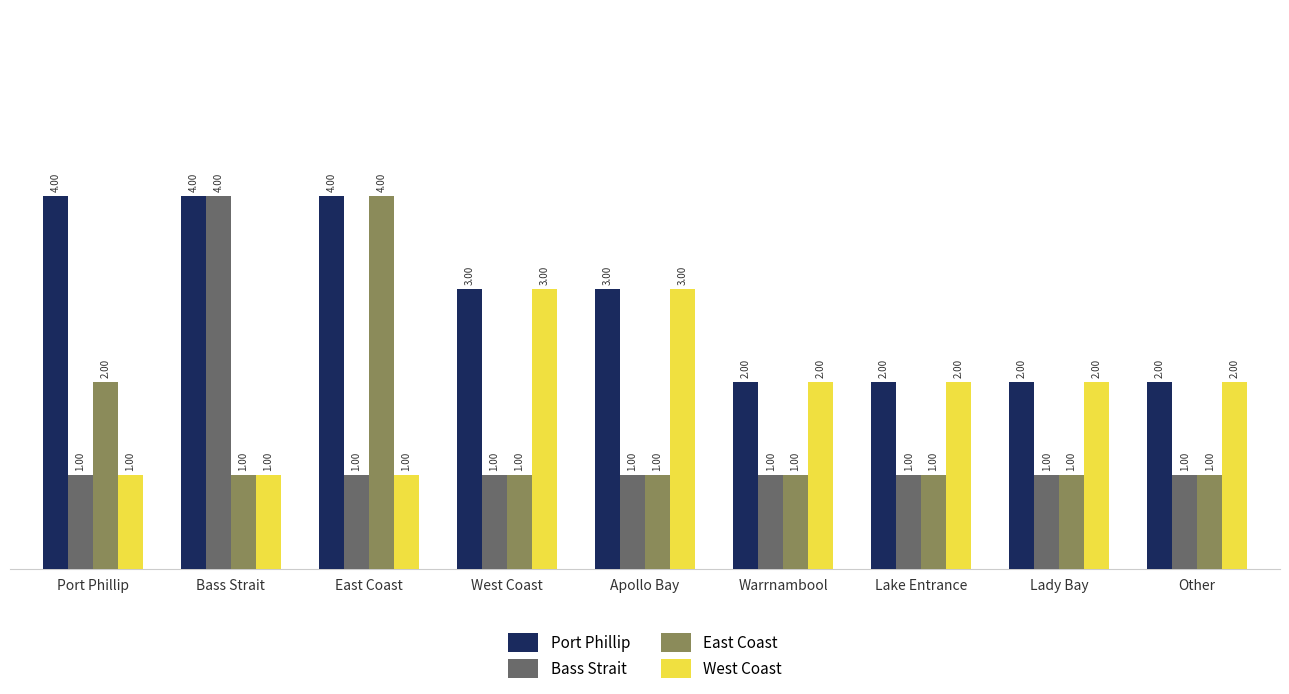

What is the minimum value for Port Phillip?

2